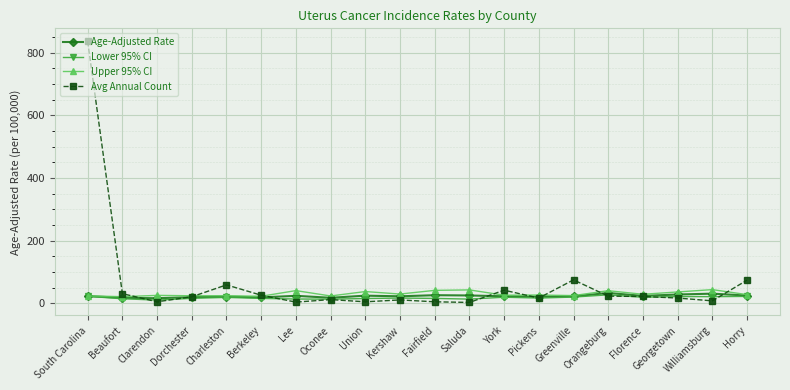

How many categories are shown in the chart?

20